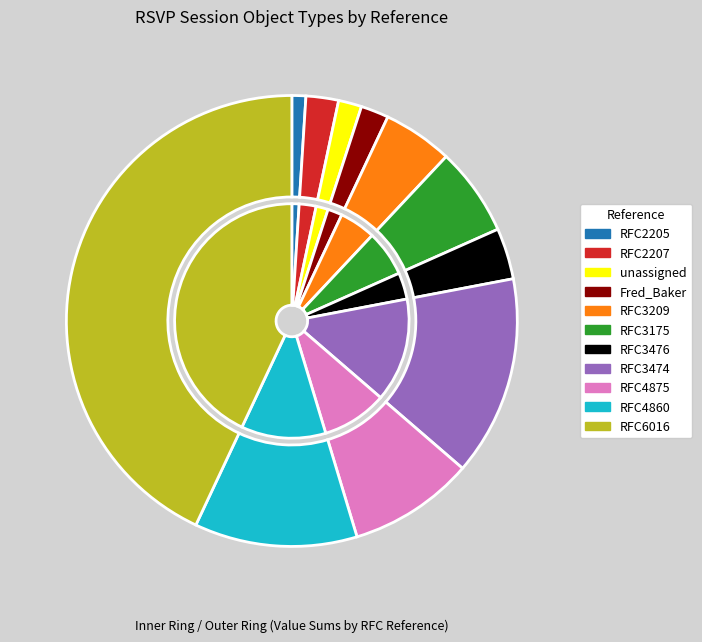

What percentage is NOT represented by RFC4875?

90.7%